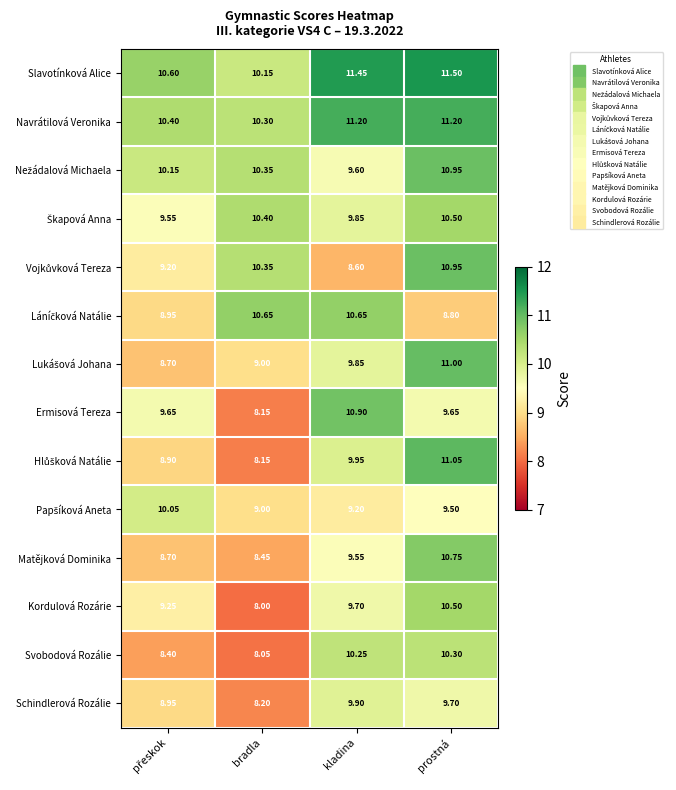

At which label is Navrátilová Veronika closest to 10?

bradla